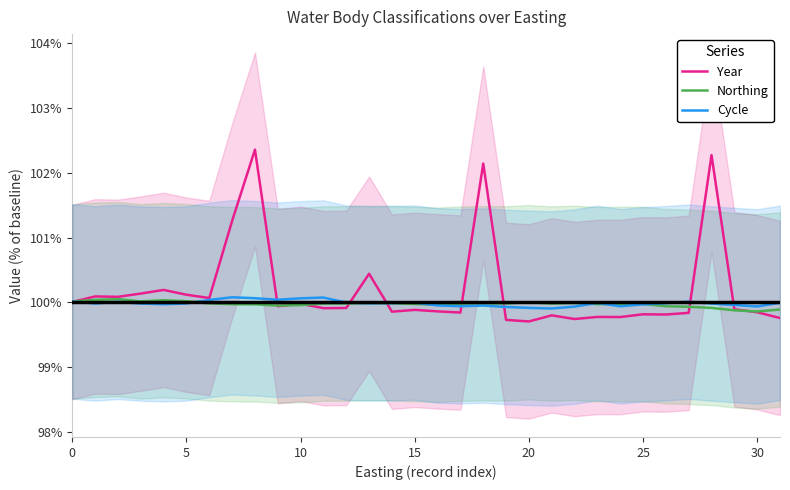

In Northing, how many points are higher than both neighbors (excluding endpoints)?

7